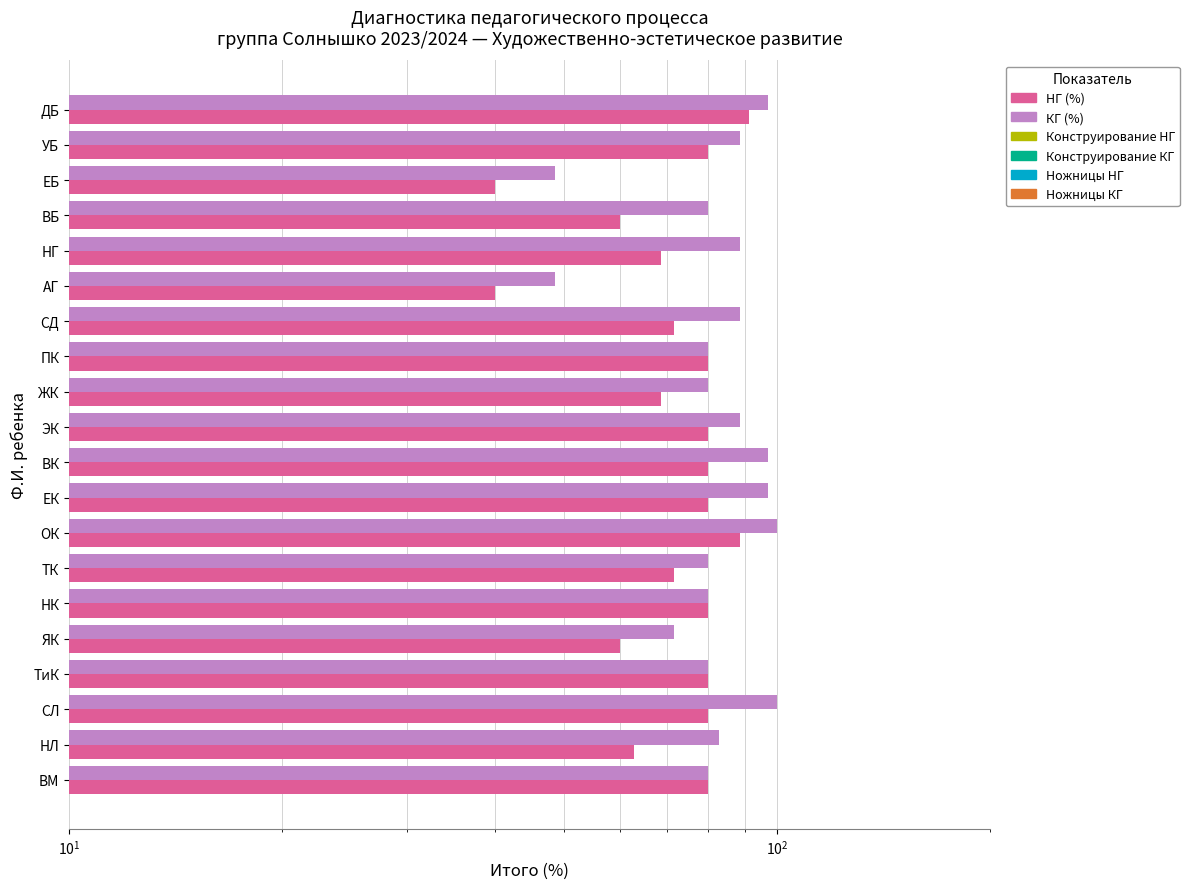

Which series has the largest total across all categories?

КГ (%)